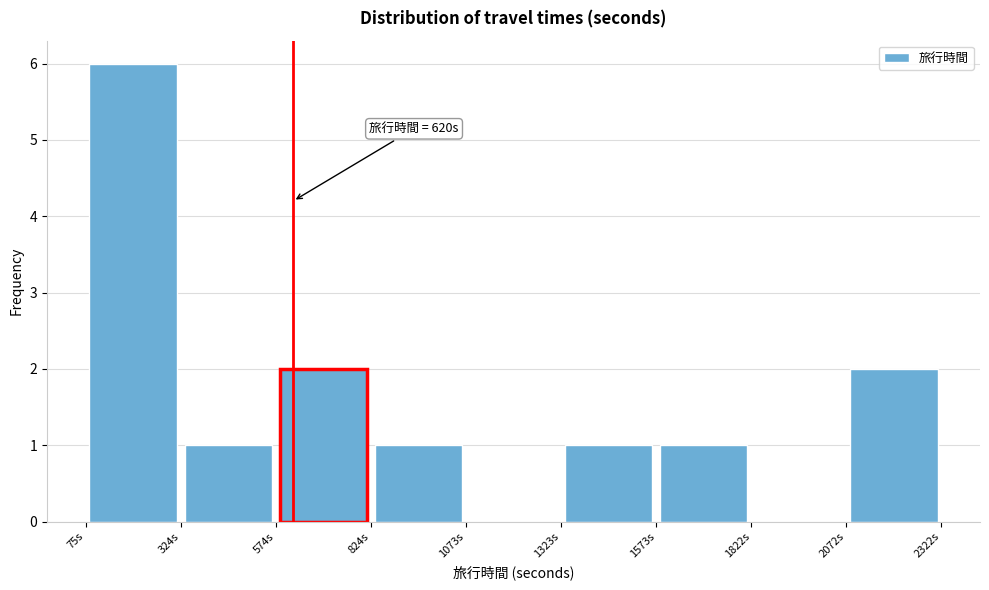

Over which range of the x-axis is the bar tallest?

100 to 300